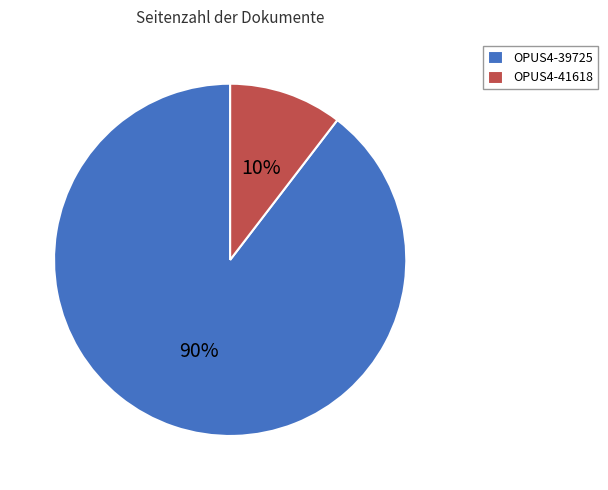

Count the number of slices in the pie.

2